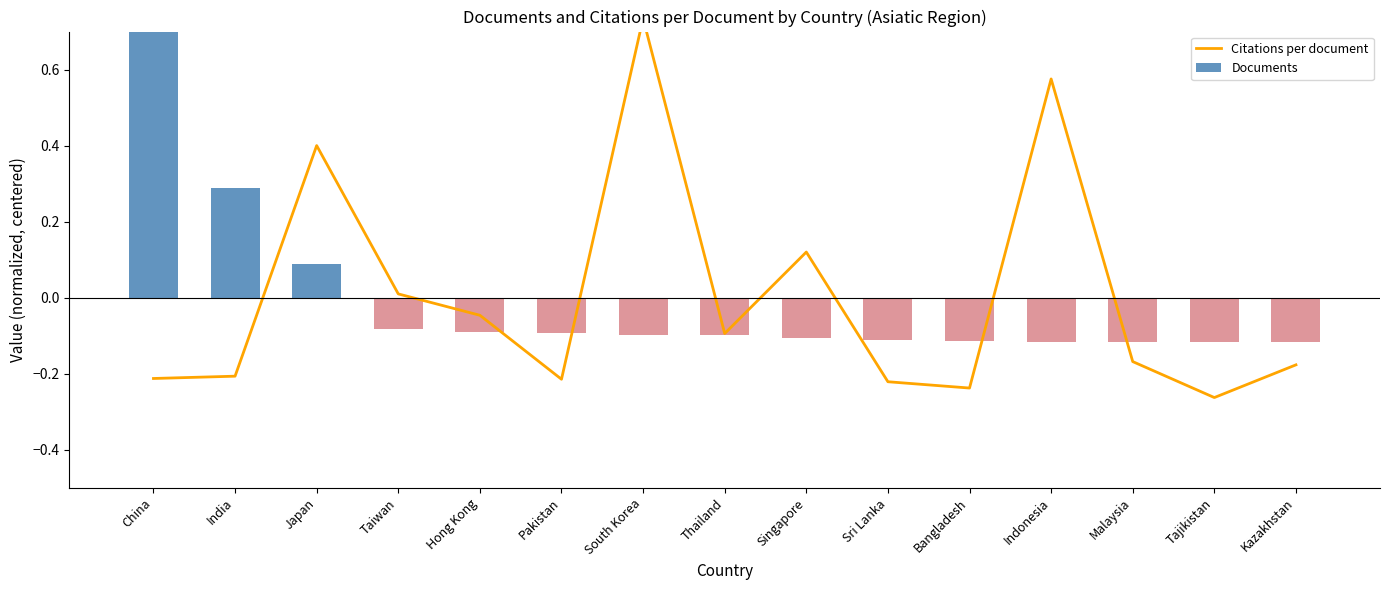

The Documents series shows -0.1 at Pakistan. True or false?

False